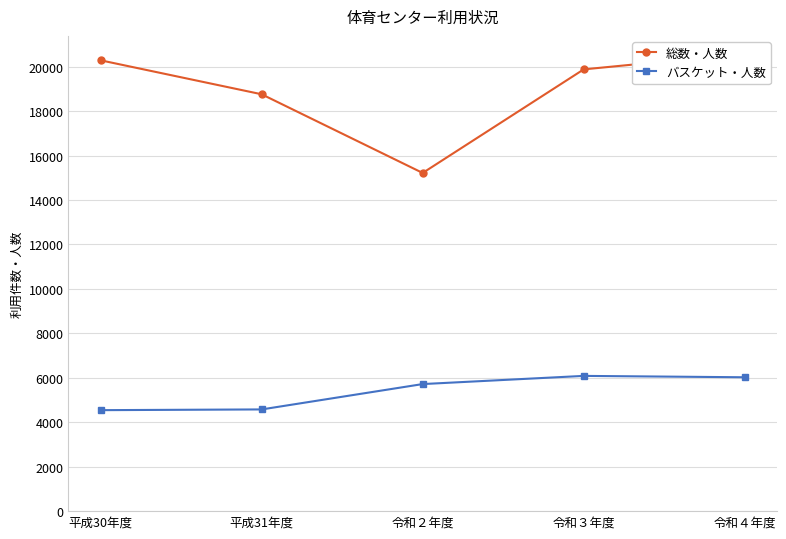

At which category is the sum across all series the highest?

令和４年度